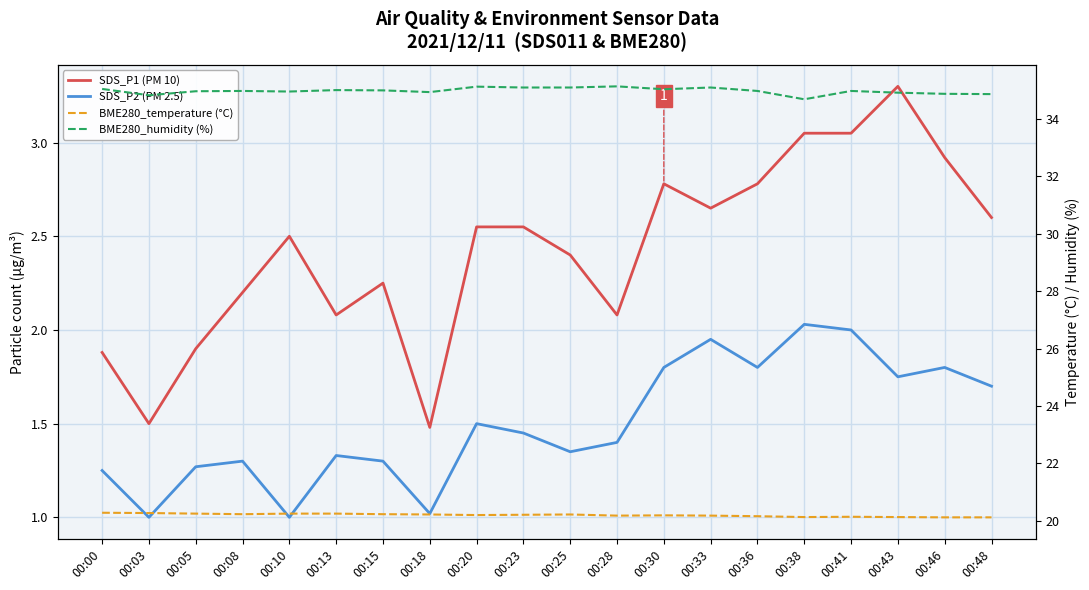

True or false: BME280_temperature (°C) has more than 2 points higher than both neighbors.

True